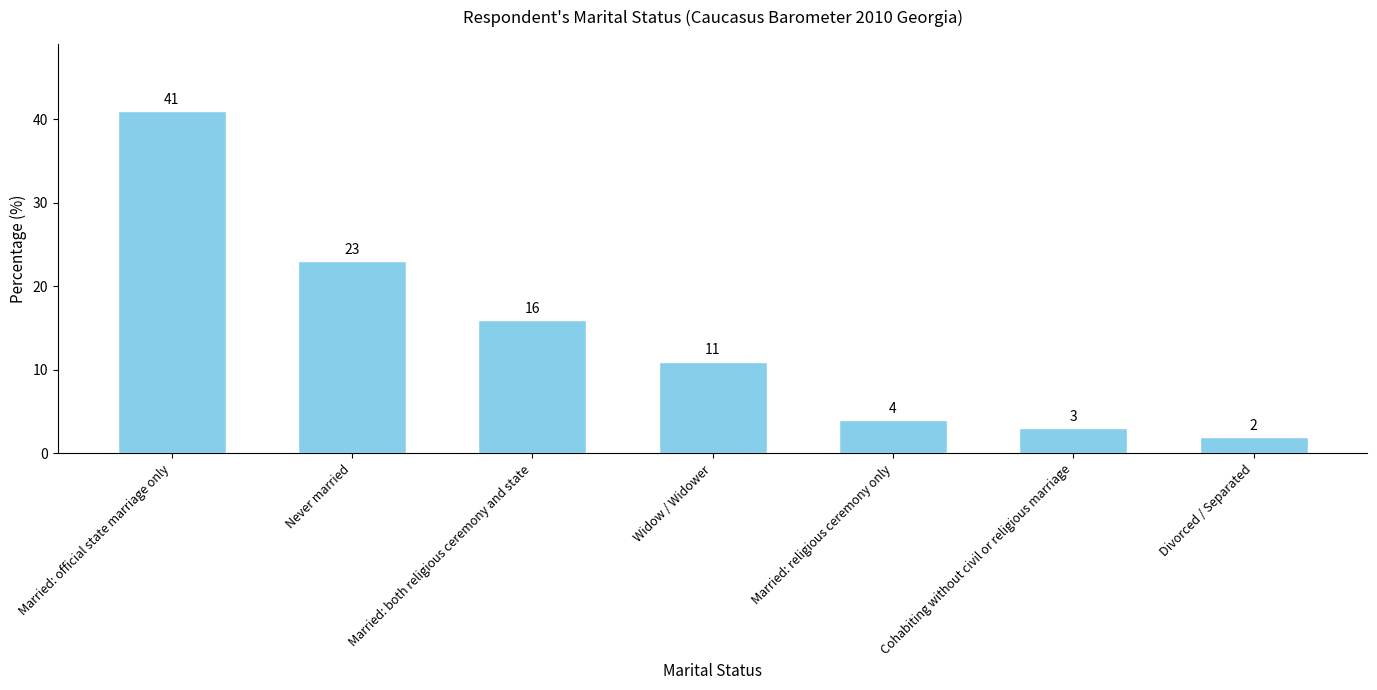

What is the difference between the maximum and minimum values?

39